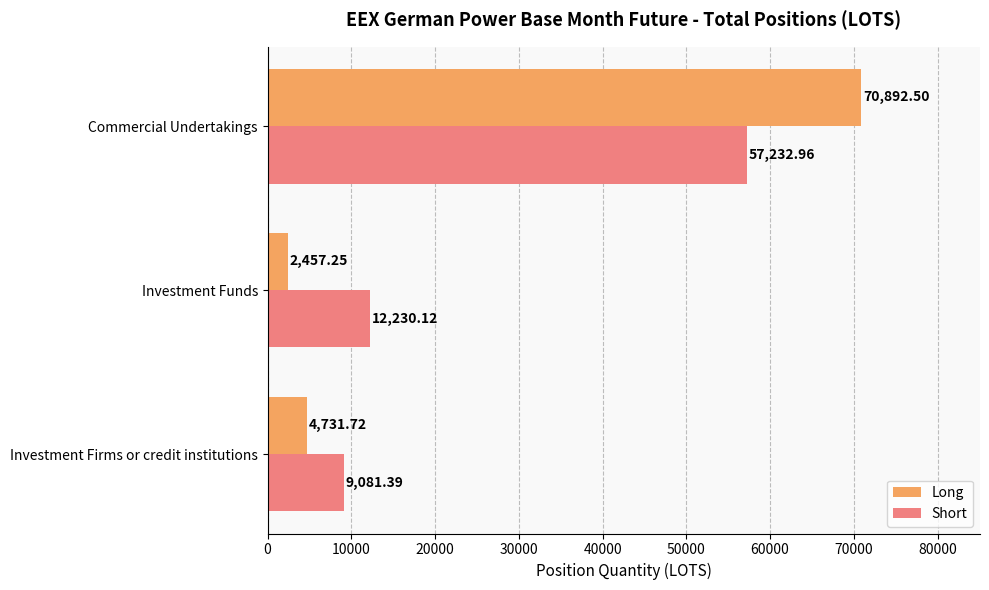

Which label corresponds to the smallest value in the chart?

Investment Funds